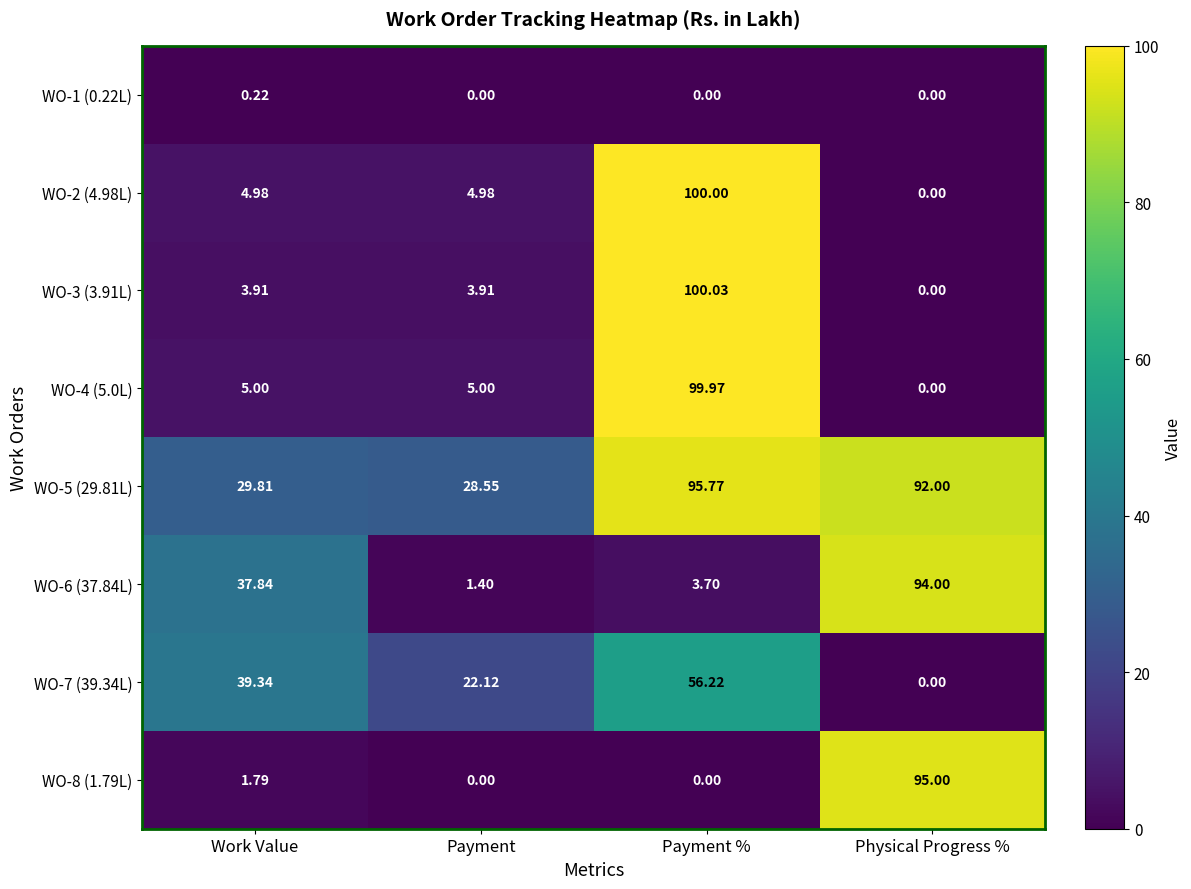

Which series has the largest total across all categories?

WO-5 (29.81L)